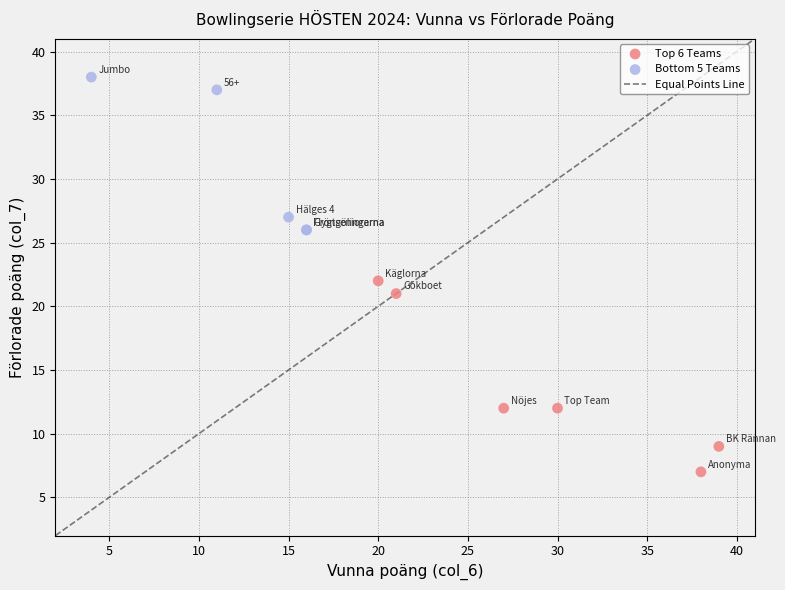

Which series reaches the maximum Y coordinate?

Bottom 5 Teams